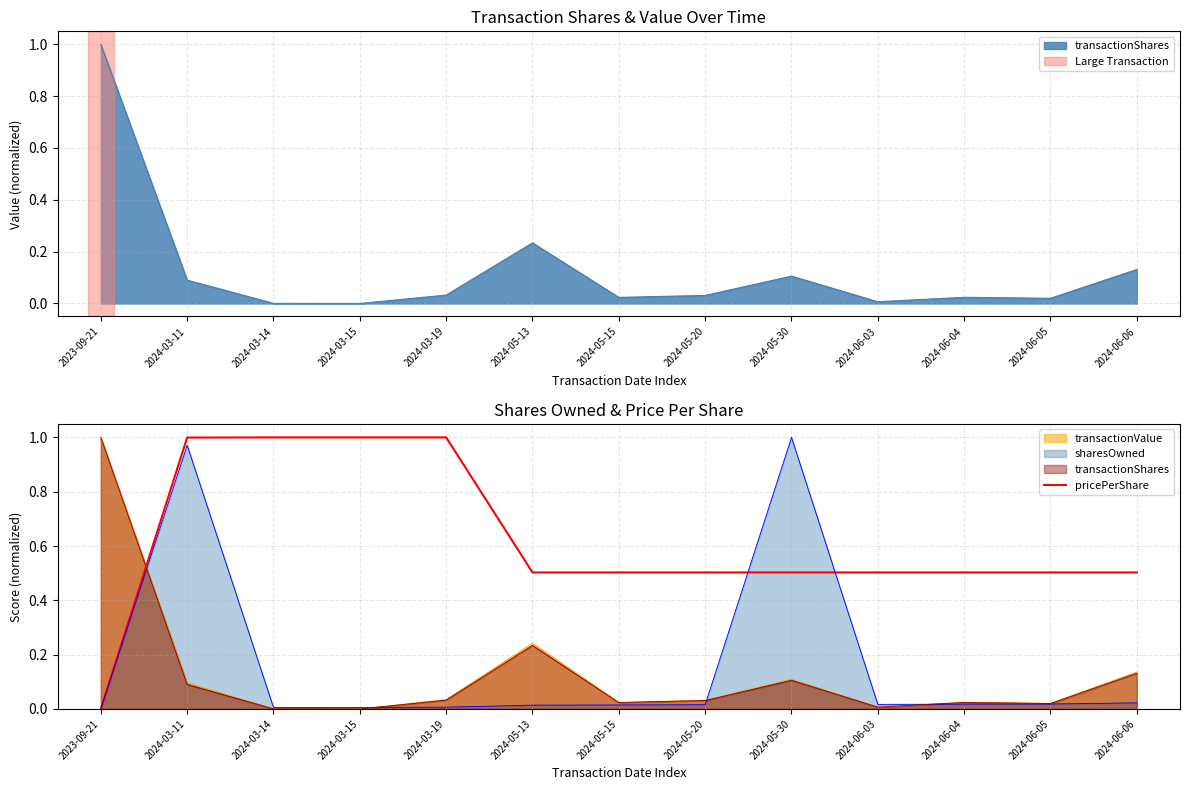

Where is the data nearest to the value 0?

2023-09-21